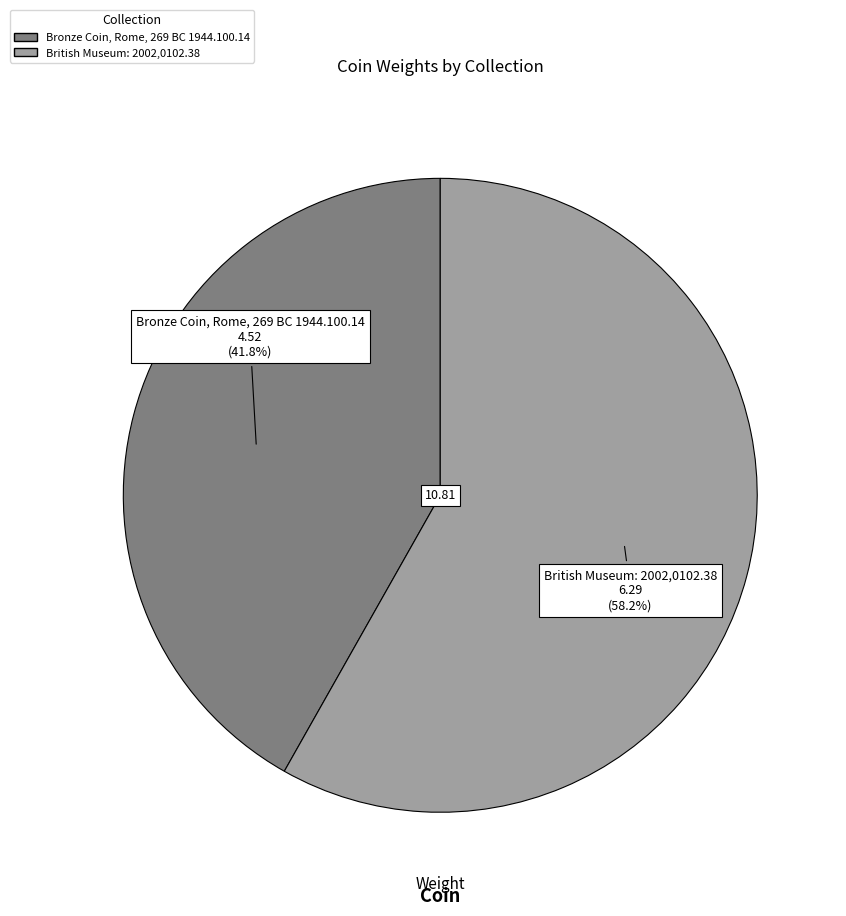

Count the number of slices in the pie.

2